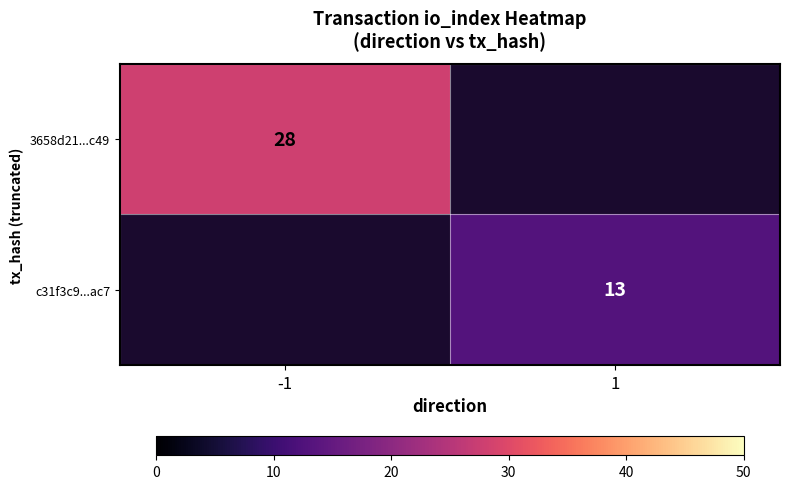

The 3658d21...c49 series shows 15 at -1. True or false?

False